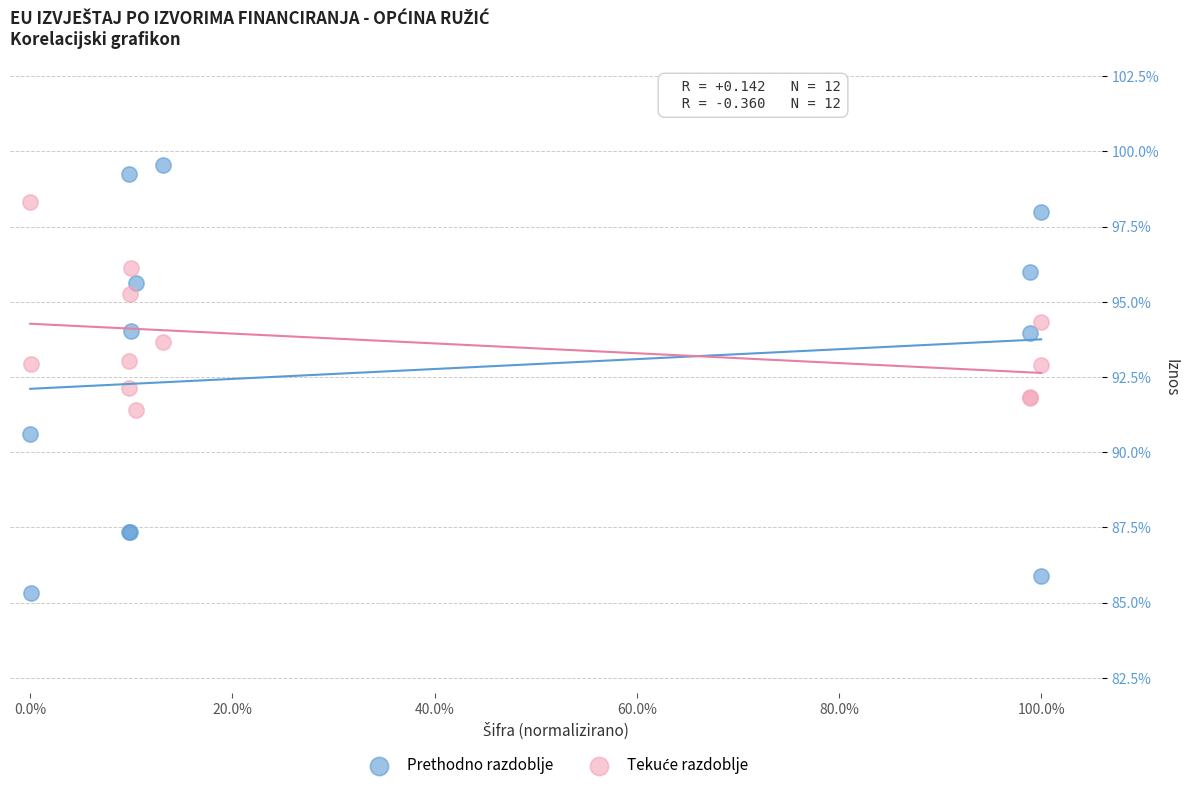

What is the X range (max minus min) for the scatter plot?

100.0